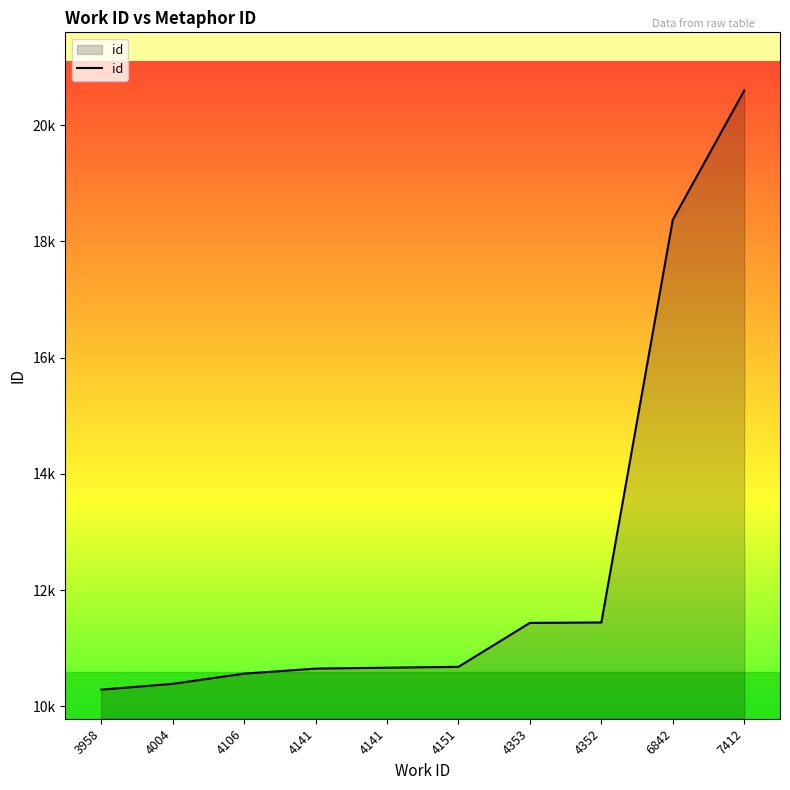

What is the change in value from 4106 to 7412?

+10033